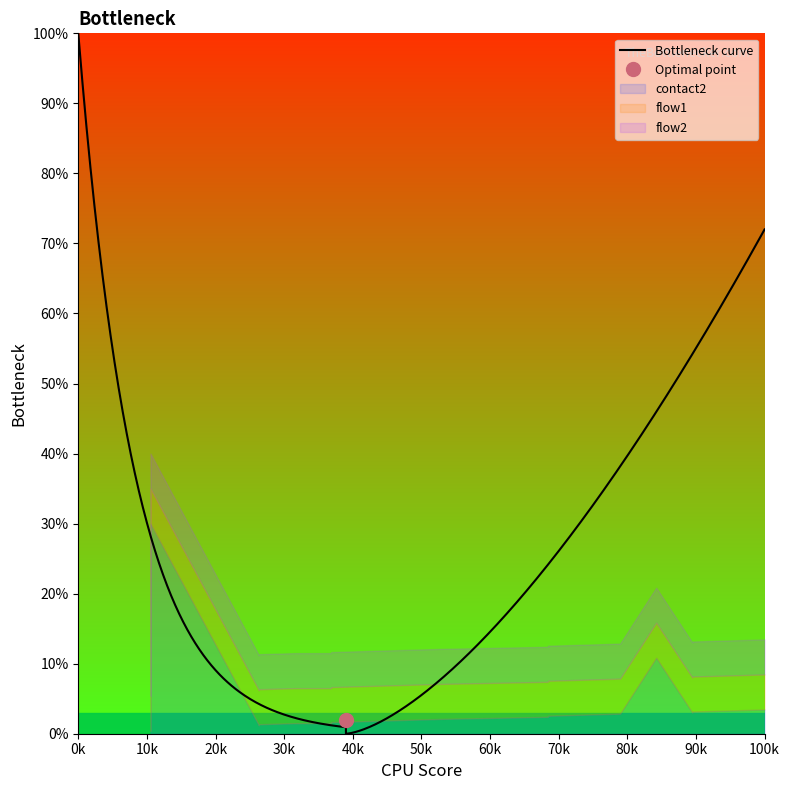

Read the flow2 value at 5.

1